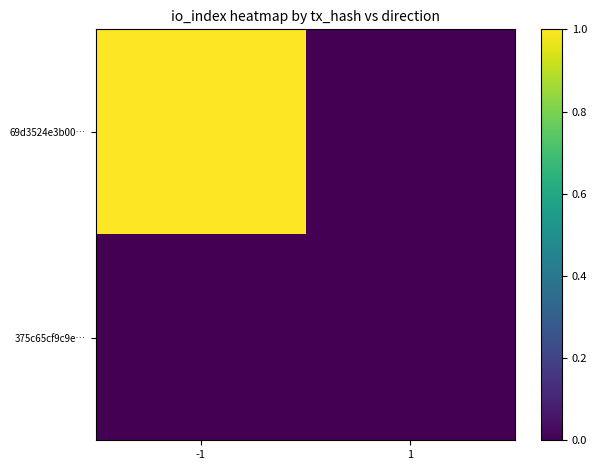

What is the difference between the highest and lowest values at -1?

1